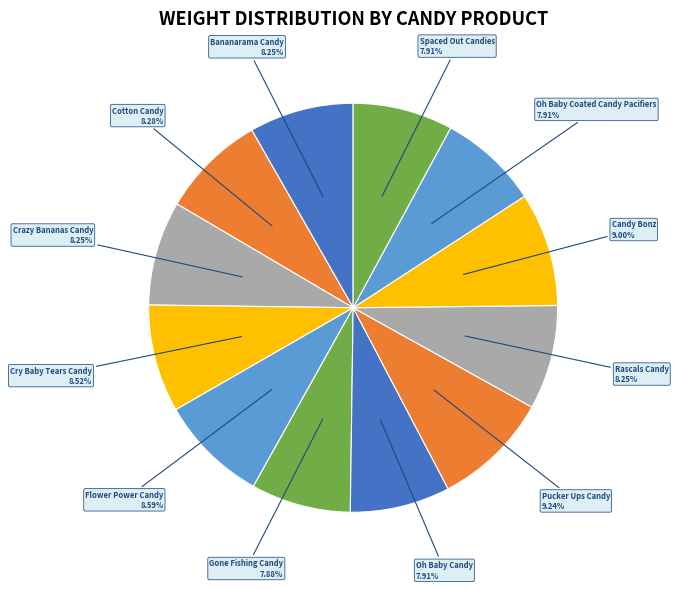

What percentage is NOT represented by Gone Fishing Candy?

92.1%